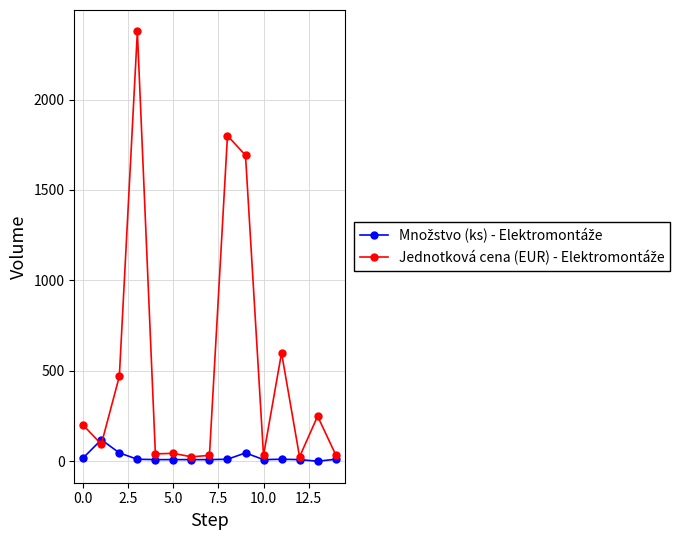

What is the maximum value shown in the chart?

2376.0